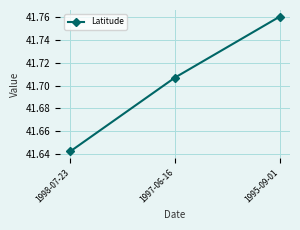

At which label is the value closest to 41?

1998-07-23